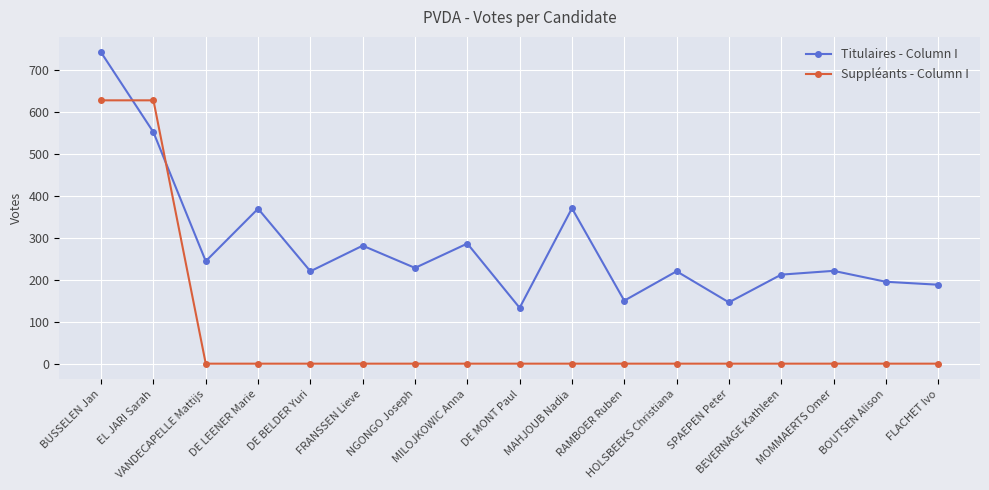

Which series has the largest range (max minus min)?

Suppléants - Column I